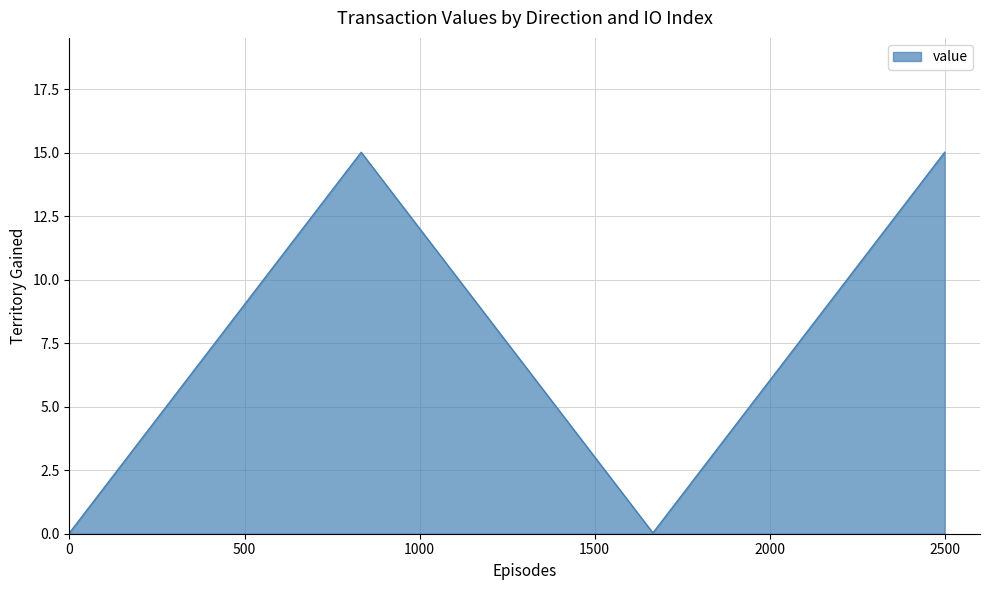

How many lines are shown in the chart?

1